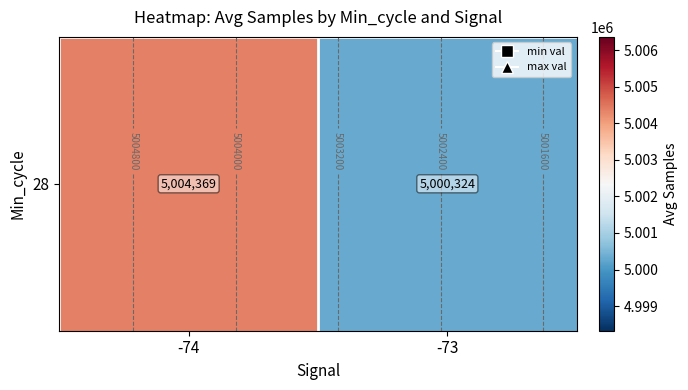

Between -73 and -74, which is larger?

-74